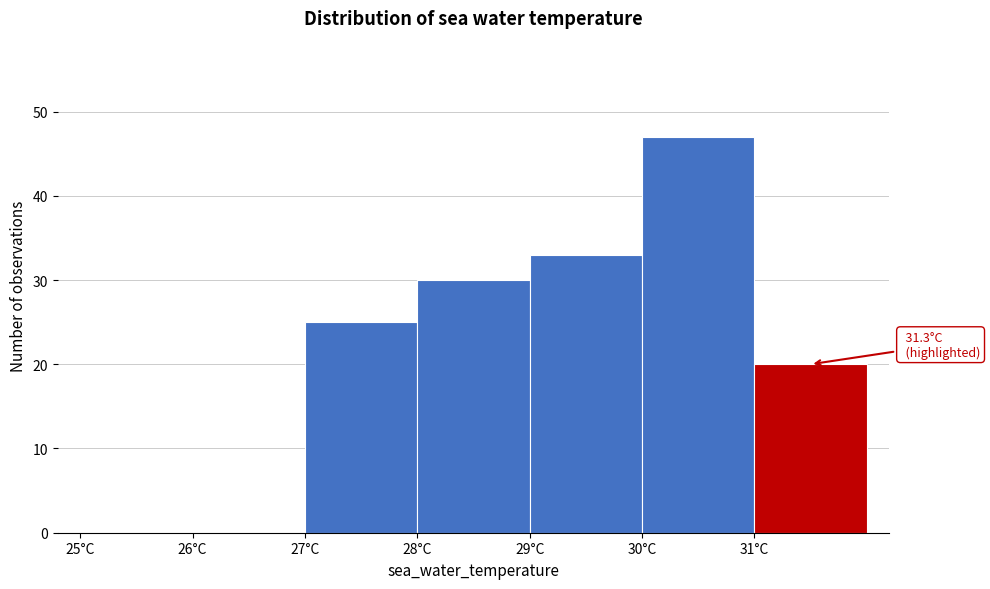

Which range on the x-axis has the tallest bar?

30 to 31